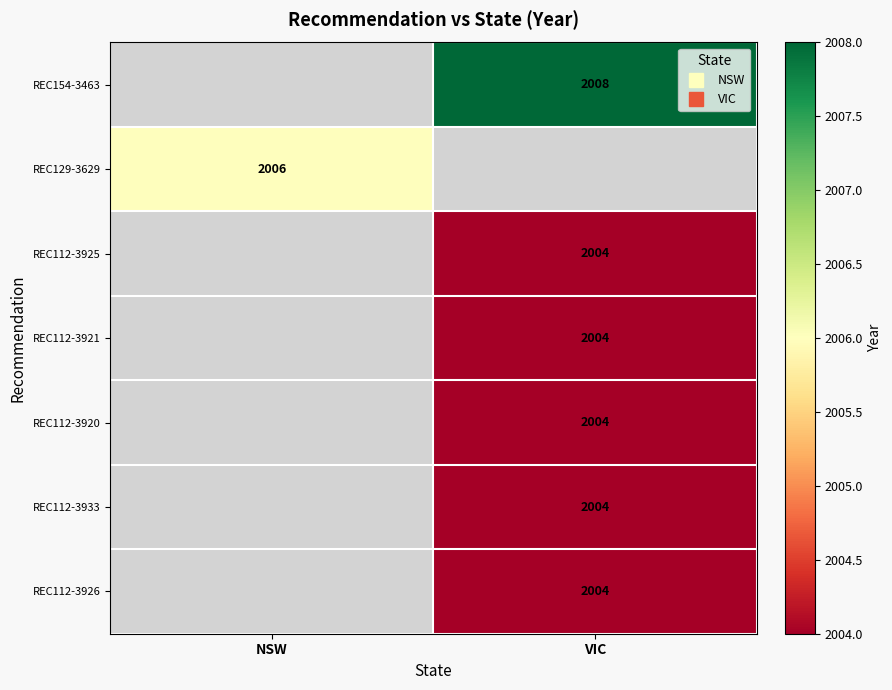

Between VIC and NSW, which is larger?

NSW